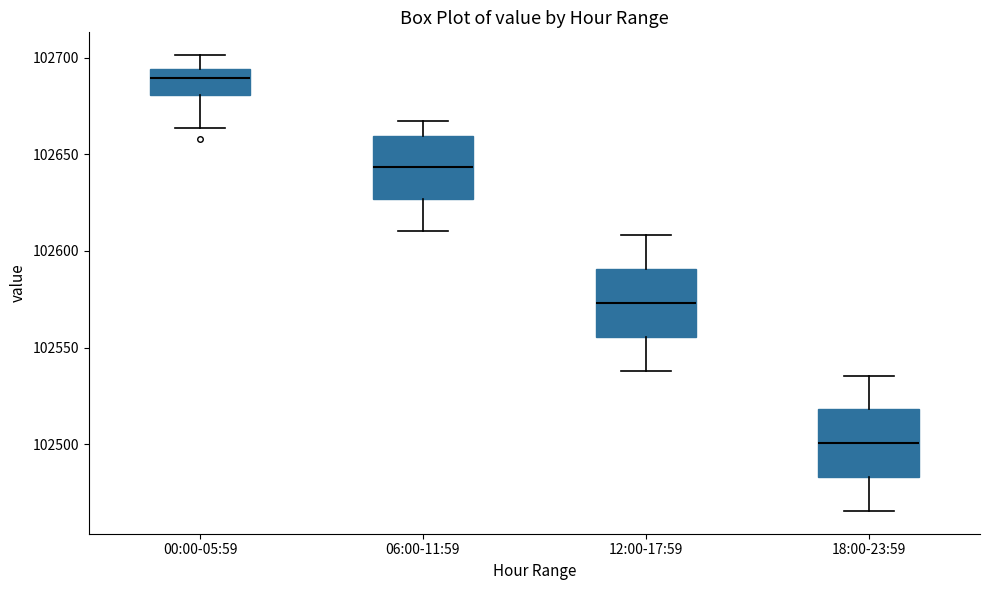

Reading left to right, read every box against the y-axis: the position of its median line, the range the box covers, and the ends of its whiskers. The values are not printed on the chart, so give them approximately, as read against the axis.

00:00-05:59: median 102690, box 102680 to 102695, whiskers 102665 to 102700
06:00-11:59: median 102645, box 102625 to 102660, whiskers 102610 to 102665
12:00-17:59: median 102575, box 102555 to 102590, whiskers 102540 to 102610
18:00-23:59: median 102500, box 102485 to 102520, whiskers 102465 to 102535